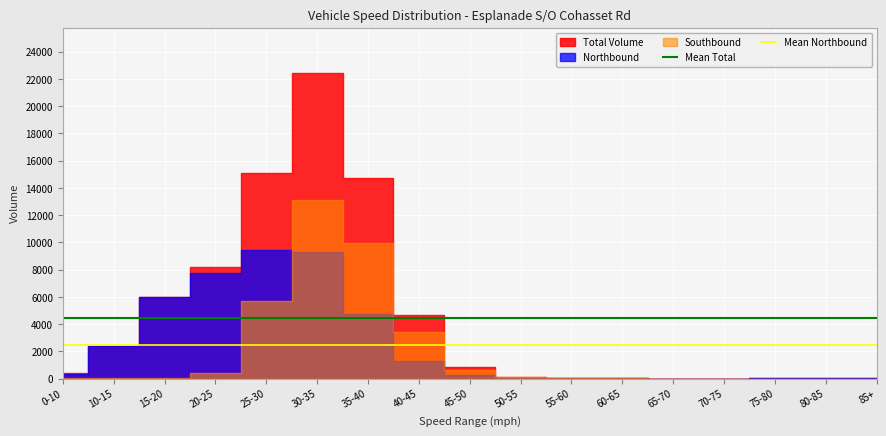

What is the maximum value for Mean Northbound?

2442.2